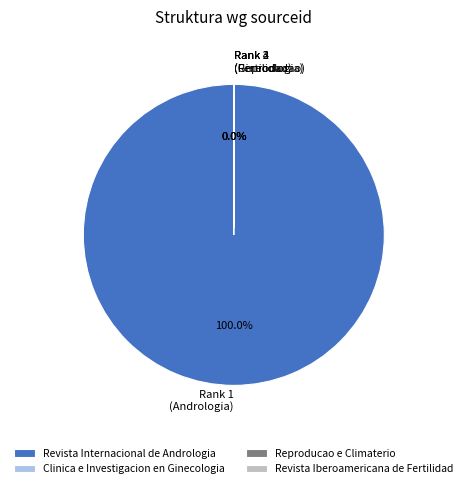

What is the change in value from Revista Internacional de Andrologia to Clinica e Investigacion en Ginecologia?

-7200140500